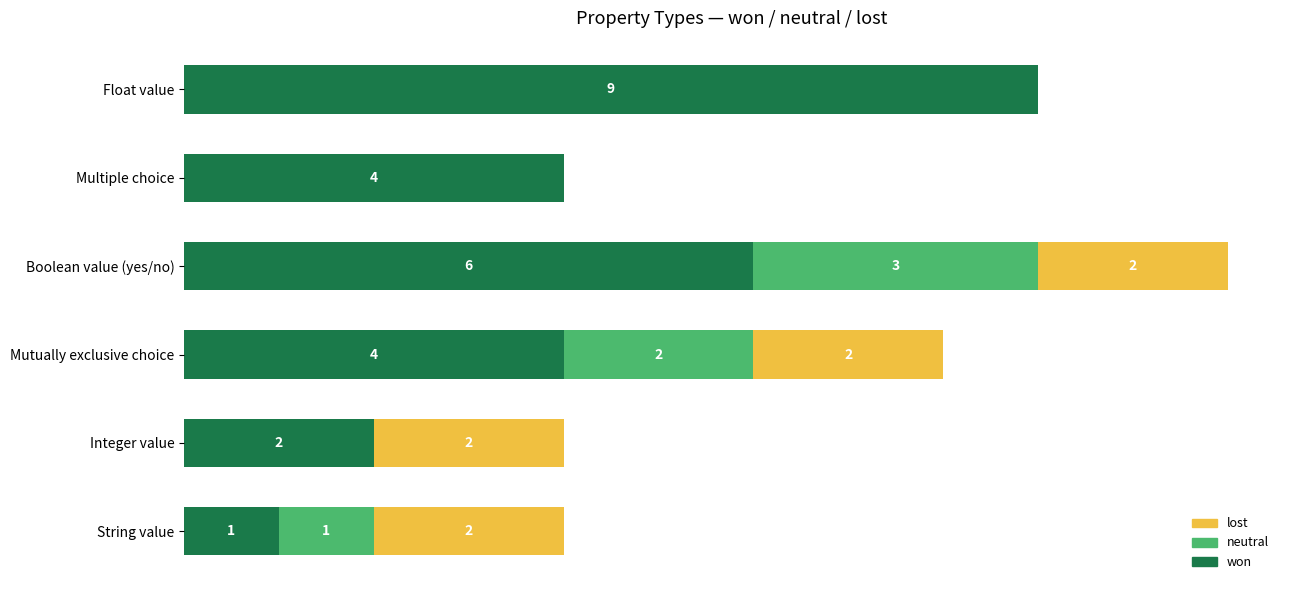

At which category is the sum across all series the highest?

Boolean value (yes/no)